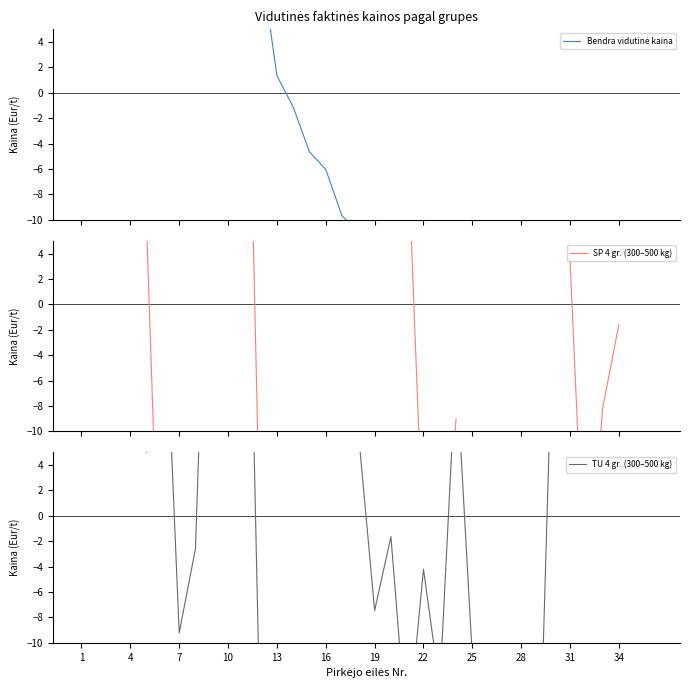

What is the maximum value shown in the chart?

85.0